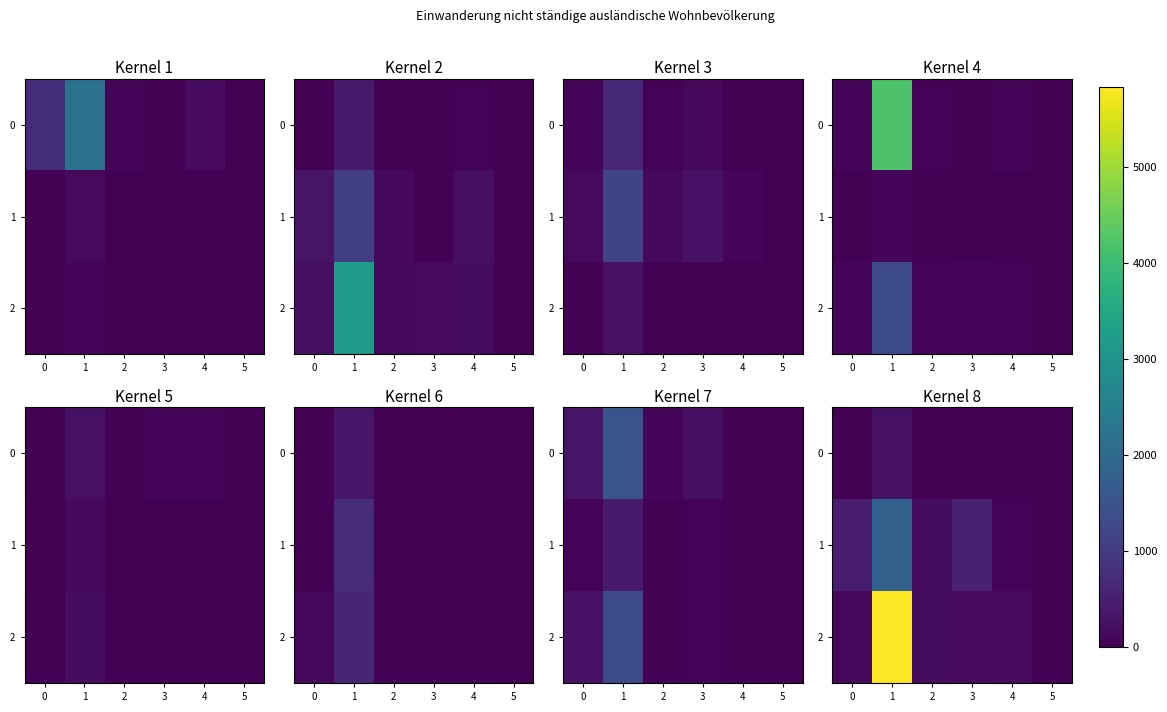

At 2, list the series in order from largest to smallest.

2, 1, 0